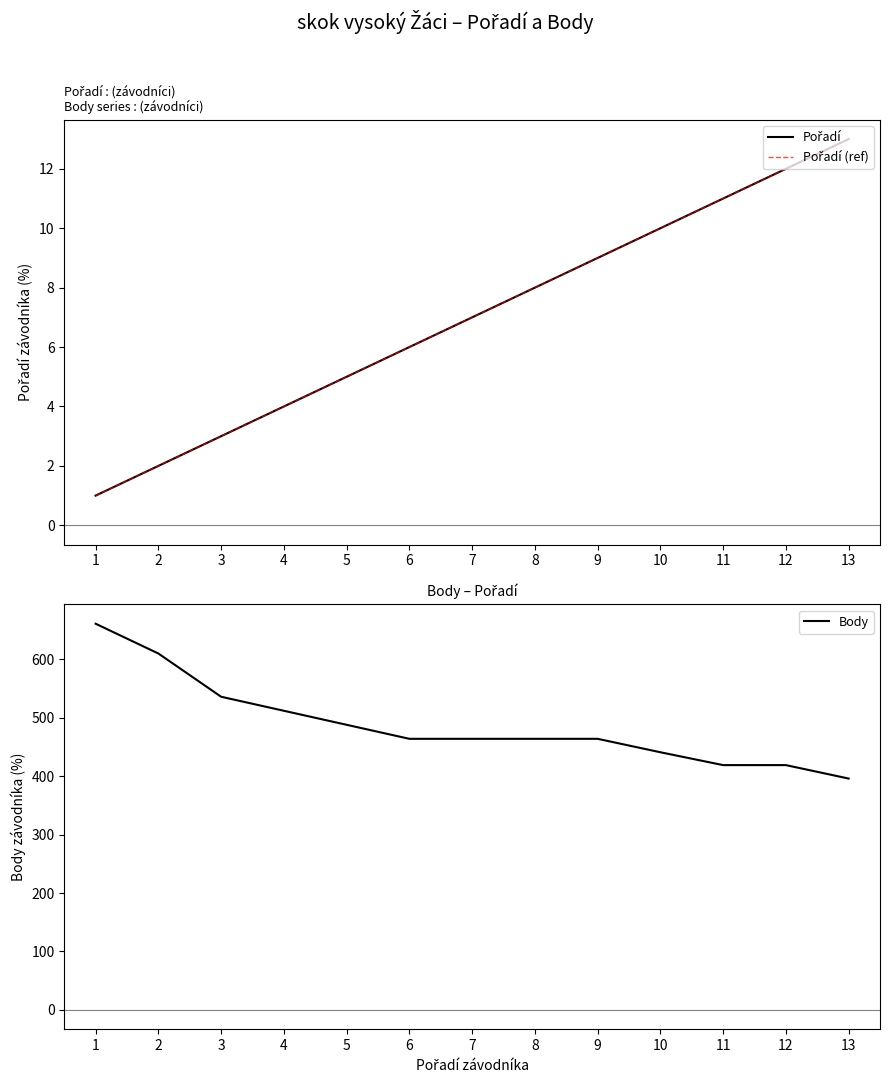

How many values in the Pořadí (ref) series are below 7?

6